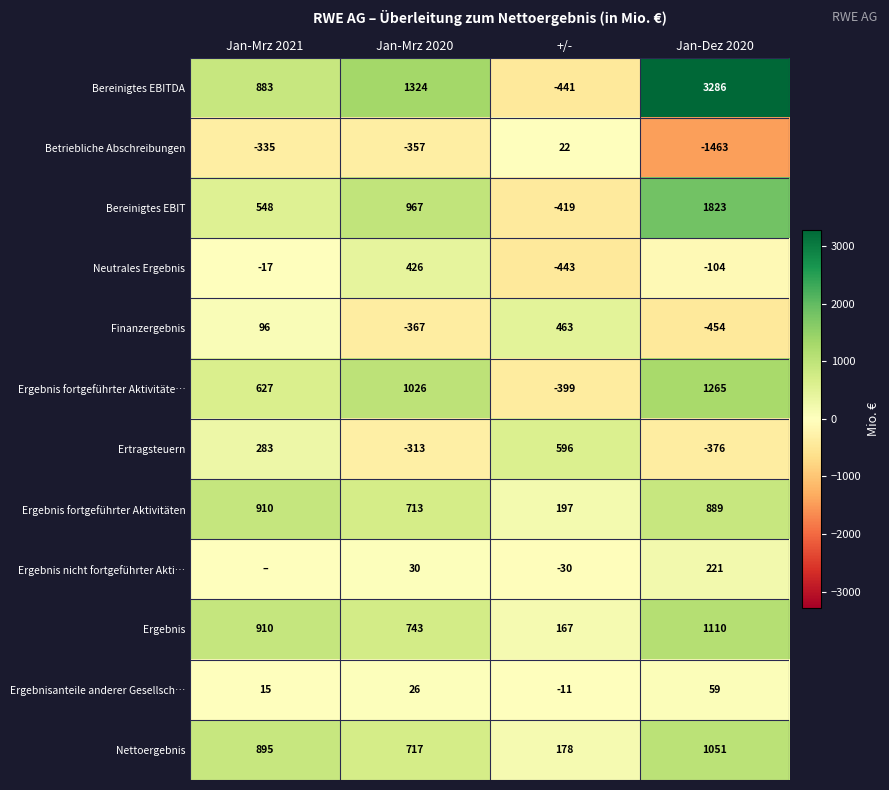

What is the minimum value for Ergebnis fortgeführter Aktivitäte…?

-399